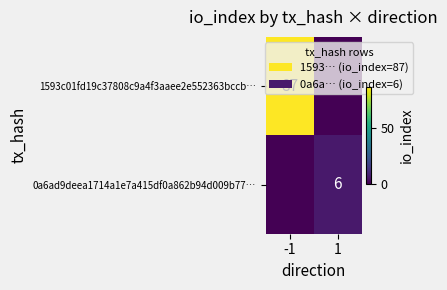

At which category is the sum across all series the highest?

-1